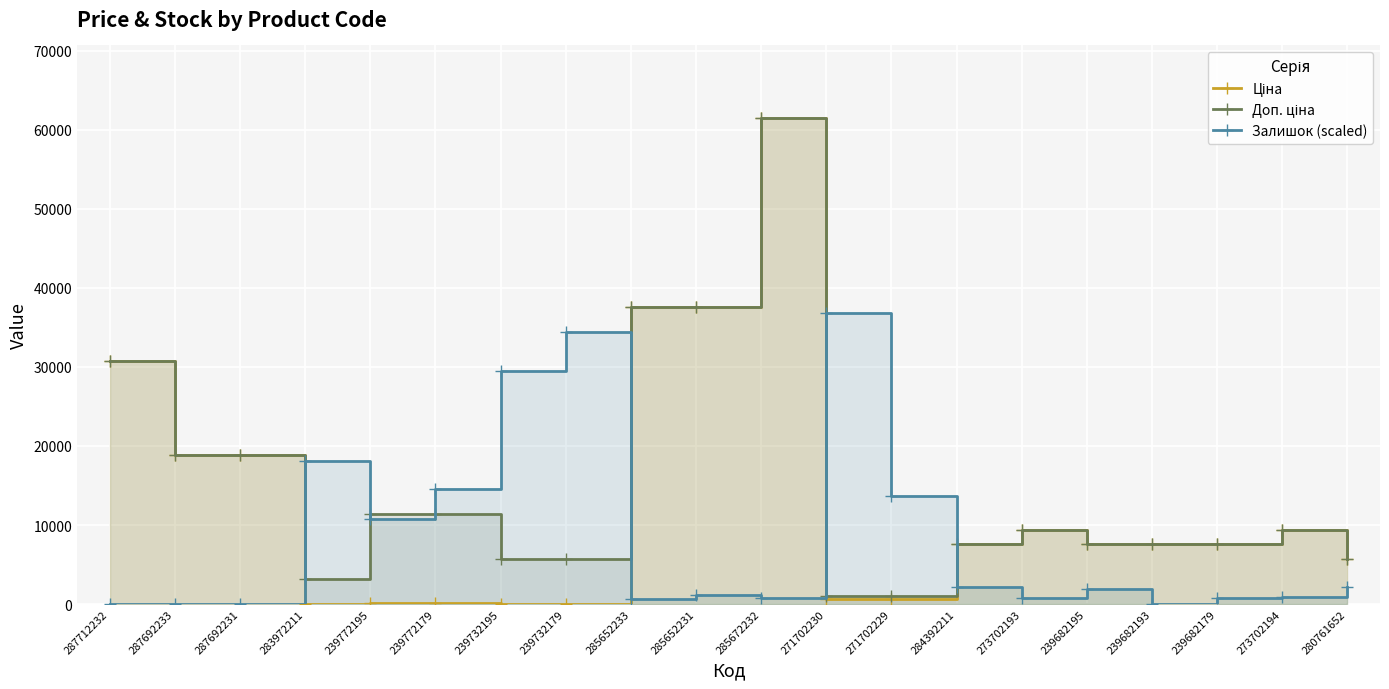

At which label does Ціна first exceed 7596?

287712232